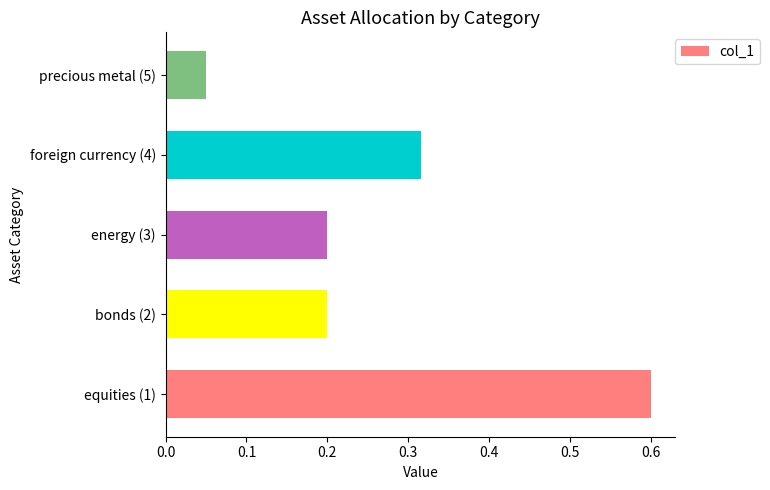

At which category does the chart reach its minimum across all series?

precious metal (5)